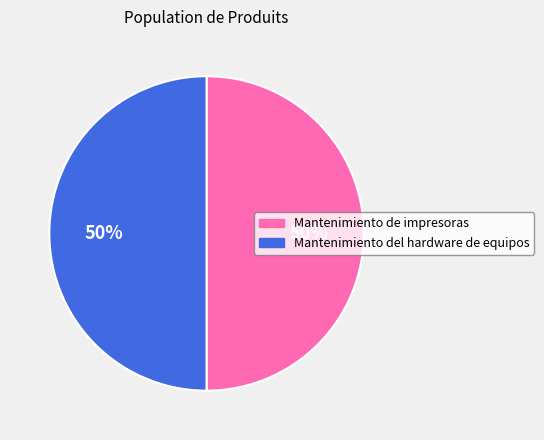

What is the ratio of the value at Mantenimiento de impresoras to the value at Mantenimiento del hardware de equipos?

1.0